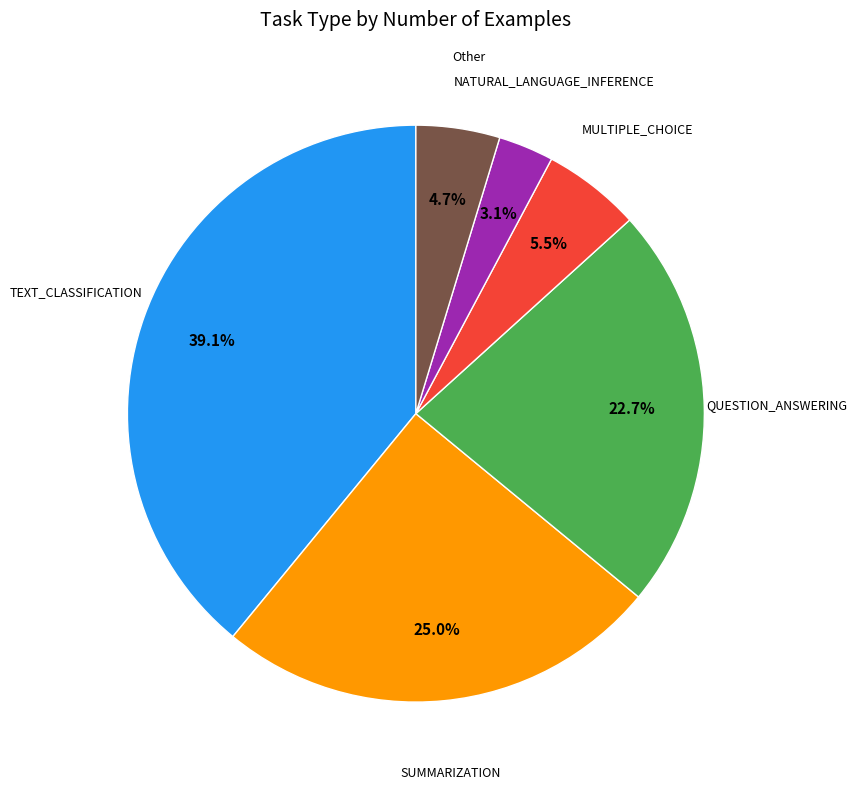

How many slices are in this pie chart?

6